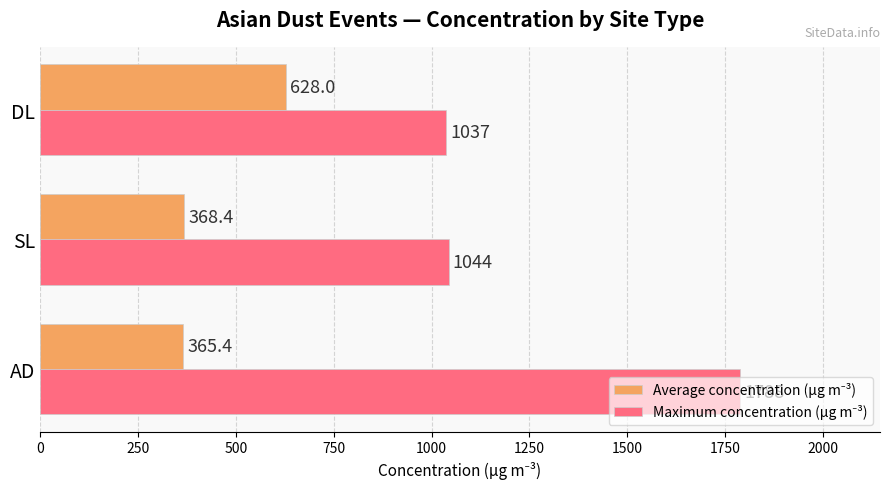

What is the difference between the highest and lowest values at DL?

409.0